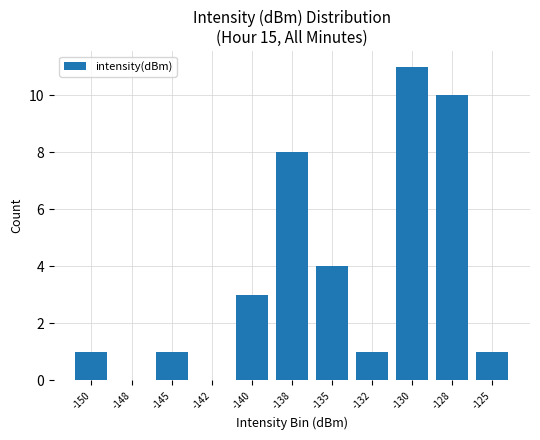

Reading left to right, transcribe all the data shown in this chart.

-150=1	-148=0	-145=1	-142=0	-140=3	-138=8	-135=4	-132=1	-130=11	-128=10	-125=1